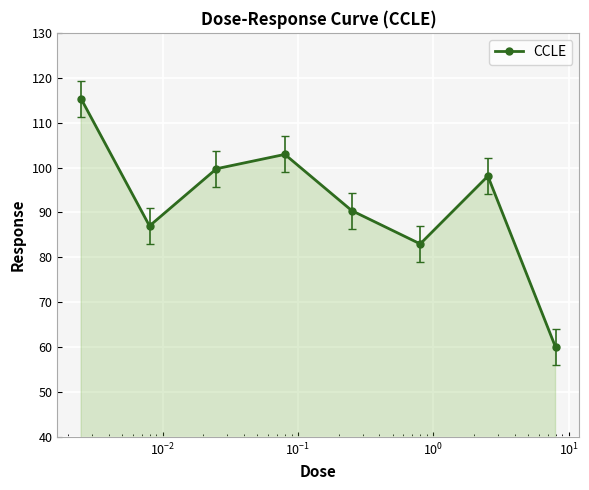

What is the sum of all values?

736.5